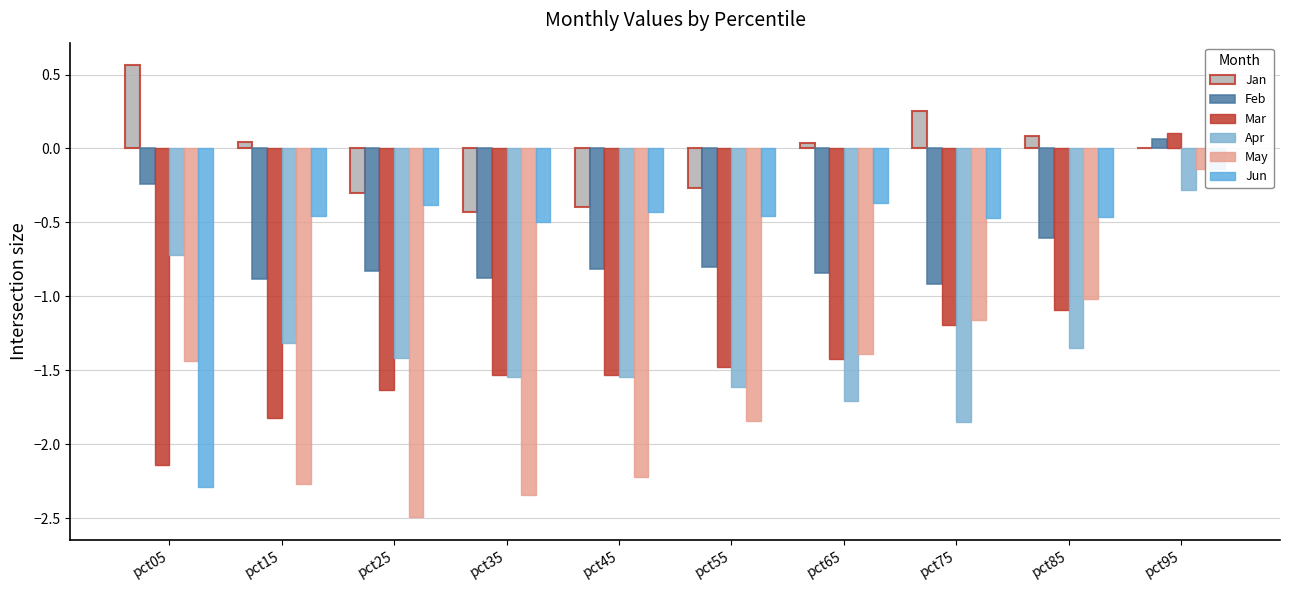

Reading right to left, list all the values displayed in this chart.

Jan: 0.0	0.1	0.3	0.0	-0.3	-0.4	-0.4	-0.3	0.0	0.6
Feb: 0.1	-0.6	-0.9	-0.8	-0.8	-0.8	-0.9	-0.8	-0.9	-0.2
Mar: 0.1	-1.1	-1.2	-1.4	-1.5	-1.5	-1.5	-1.6	-1.8	-2.1
Apr: -0.3	-1.3	-1.8	-1.7	-1.6	-1.5	-1.5	-1.4	-1.3	-0.7
May: -0.1	-1.0	-1.2	-1.4	-1.8	-2.2	-2.3	-2.5	-2.3	-1.4
Jun: -0.1	-0.5	-0.5	-0.4	-0.5	-0.4	-0.5	-0.4	-0.5	-2.3